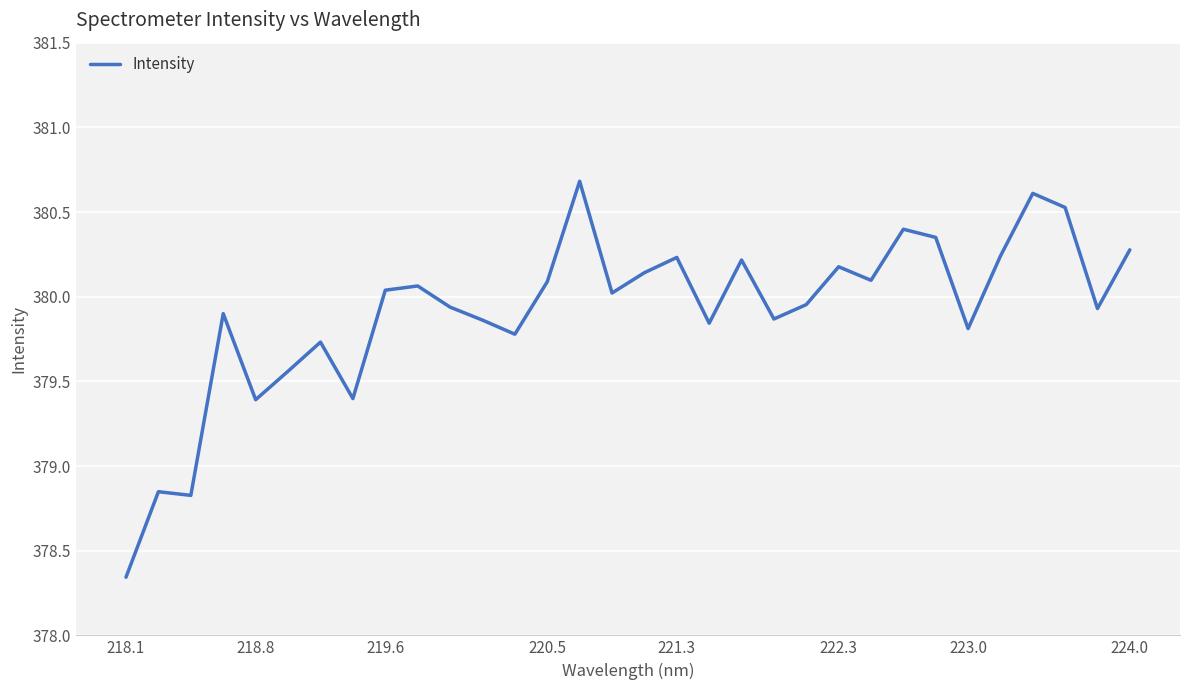

What is the maximum value shown in the chart?

380.7